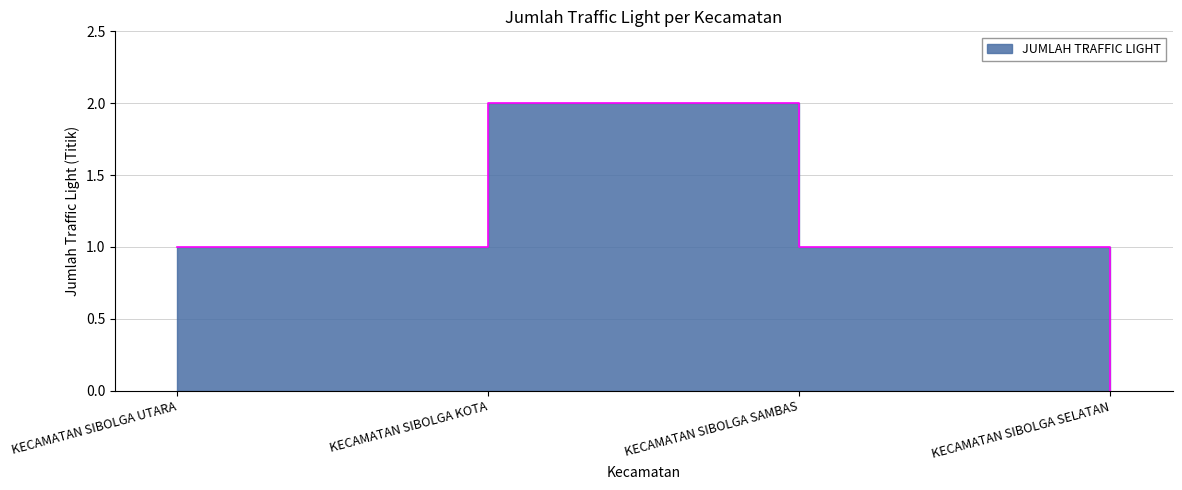

Count the values in the range 1 to 2.

3